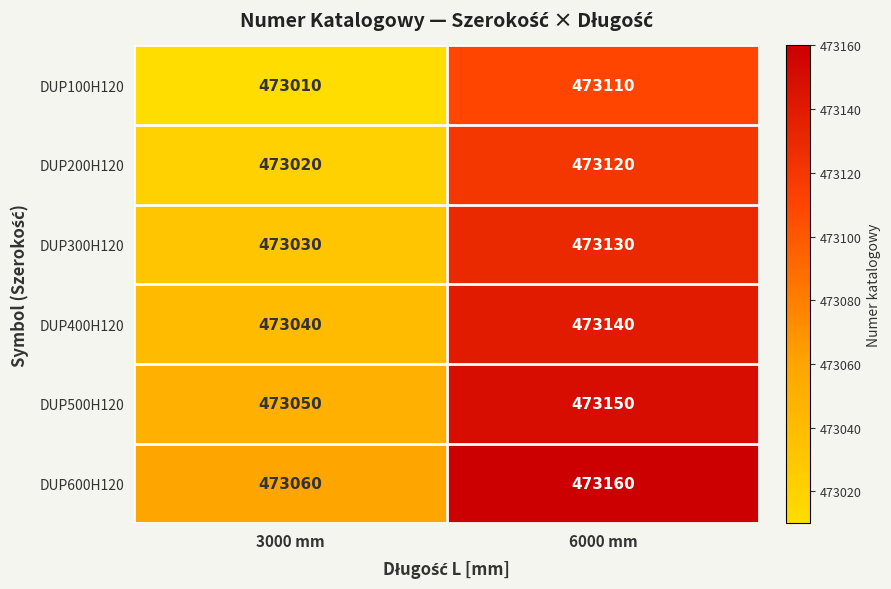

At which category is the sum across all series the highest?

6000 mm